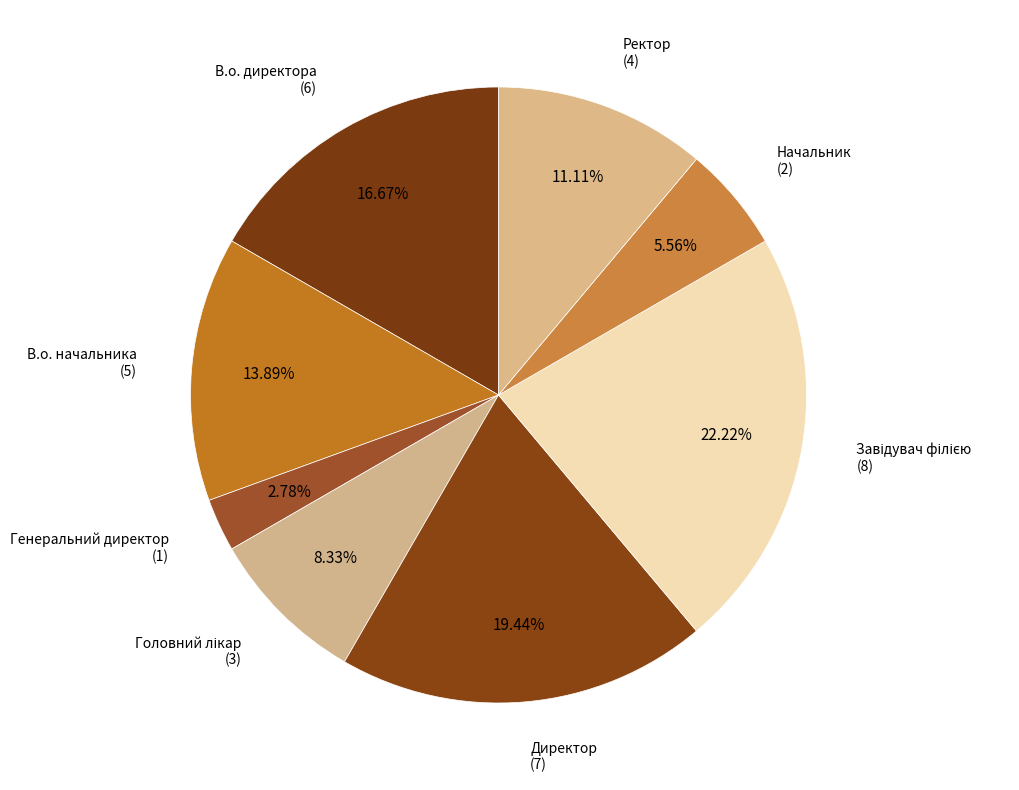

How many slices are in this pie chart?

8